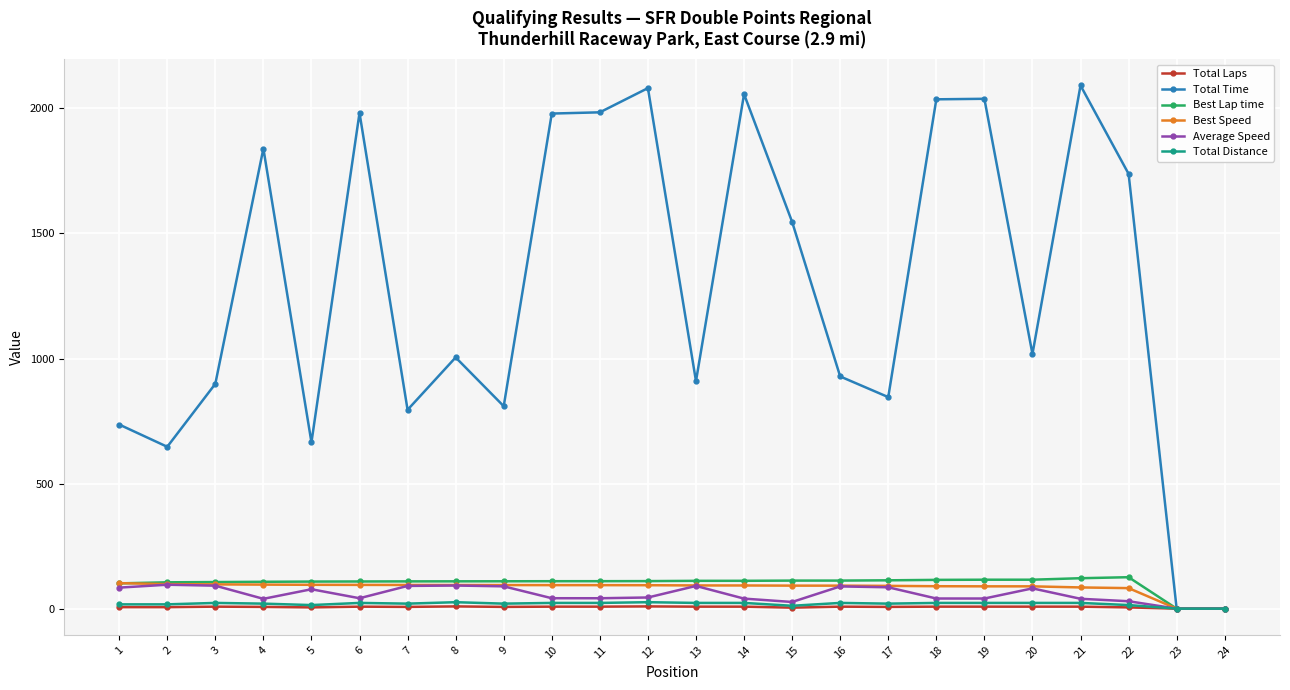

What is the maximum value shown in the chart?

2091.5